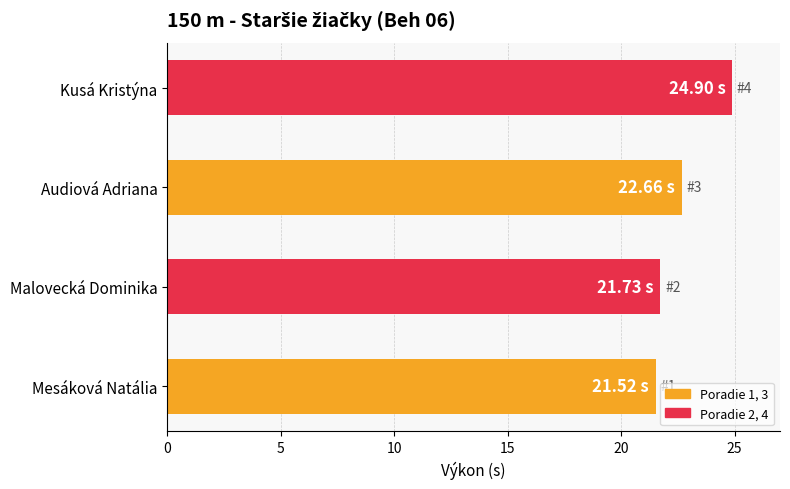

Where is the data nearest to the value 23?

Audiová Adriana